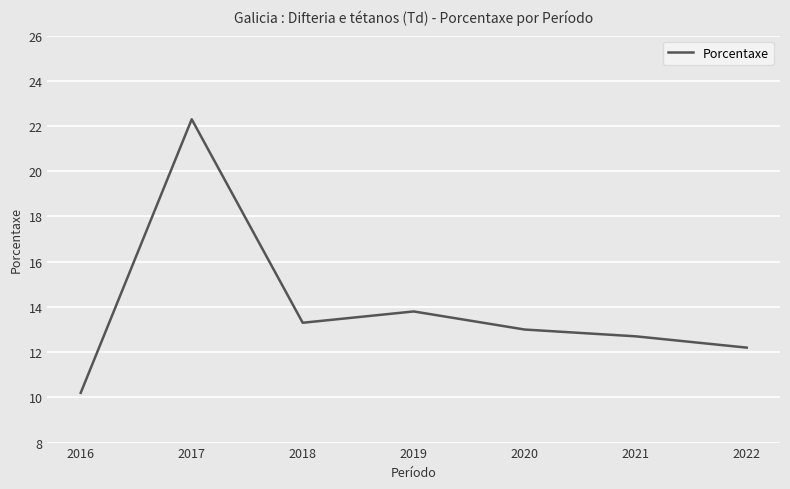

Reading left to right, transcribe all the data shown in this chart.

2022=12.2	2021=12.7	2020=13.0	2019=13.8	2018=13.3	2017=22.3	2016=10.2